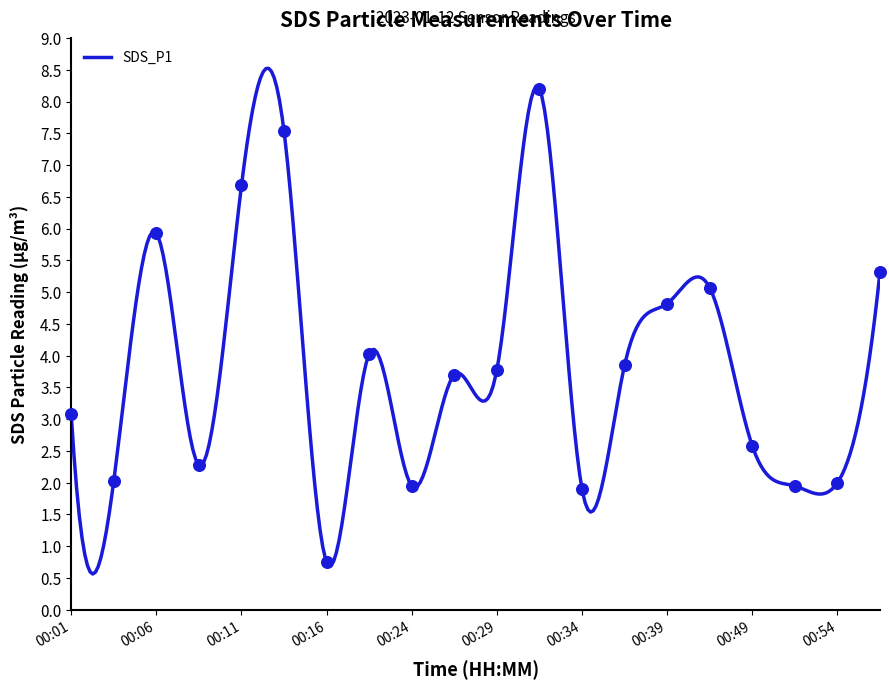

Approximately how many times larger is the value at 00:13 compared to 00:01?

2.4